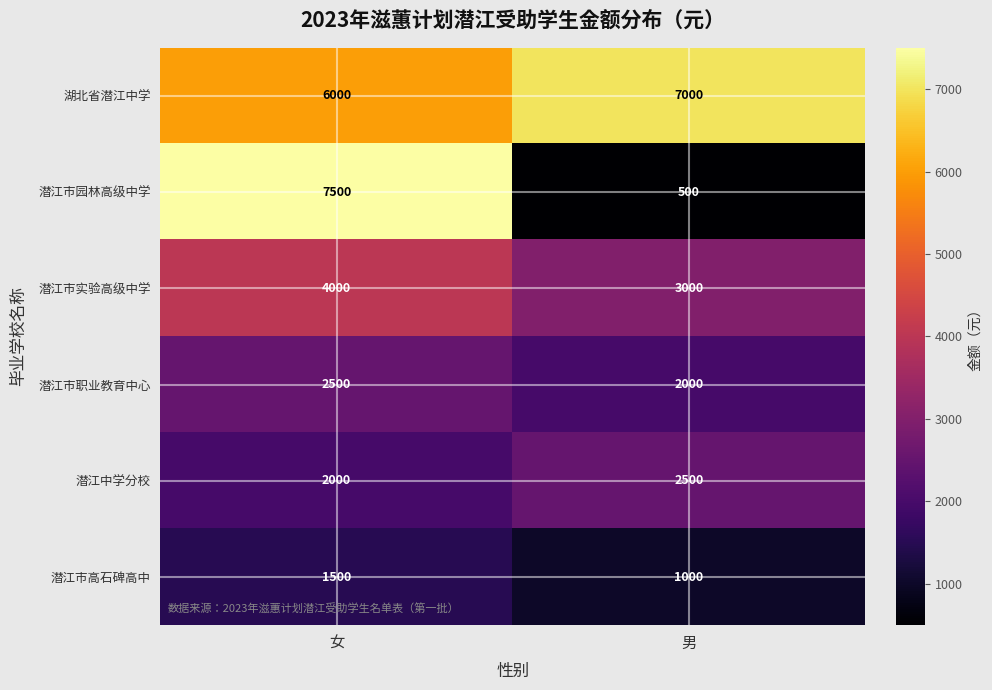

Reading left to right, what are all the values shown in this chart?

湖北省潜江中学: 6000	7000
潜江市园林高级中学: 7500	500
潜江市实验高级中学: 4000	3000
潜江市职业教育中心: 2500	2000
潜江中学分校: 2000	2500
潜江市高石碑高中: 1500	1000